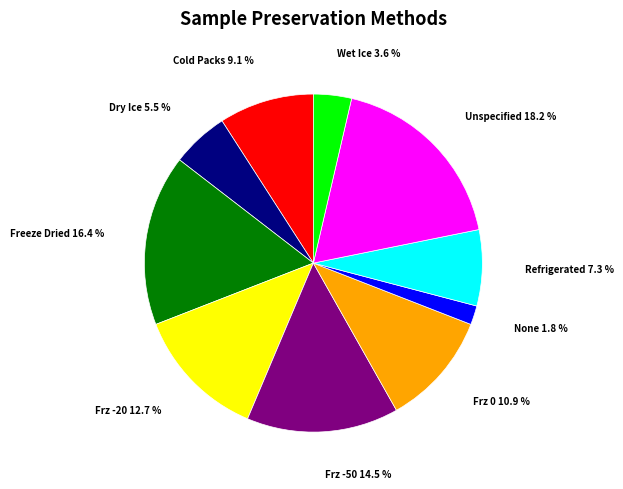

How many slices are in this pie chart?

10